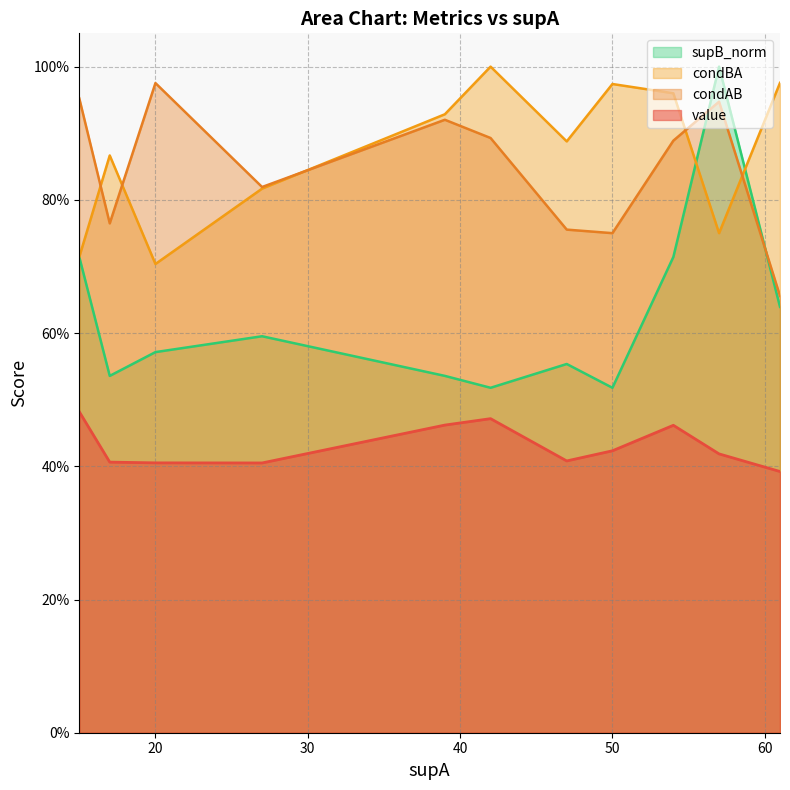

What are all the series names shown in the legend?

supB_norm, condBA, condAB, value